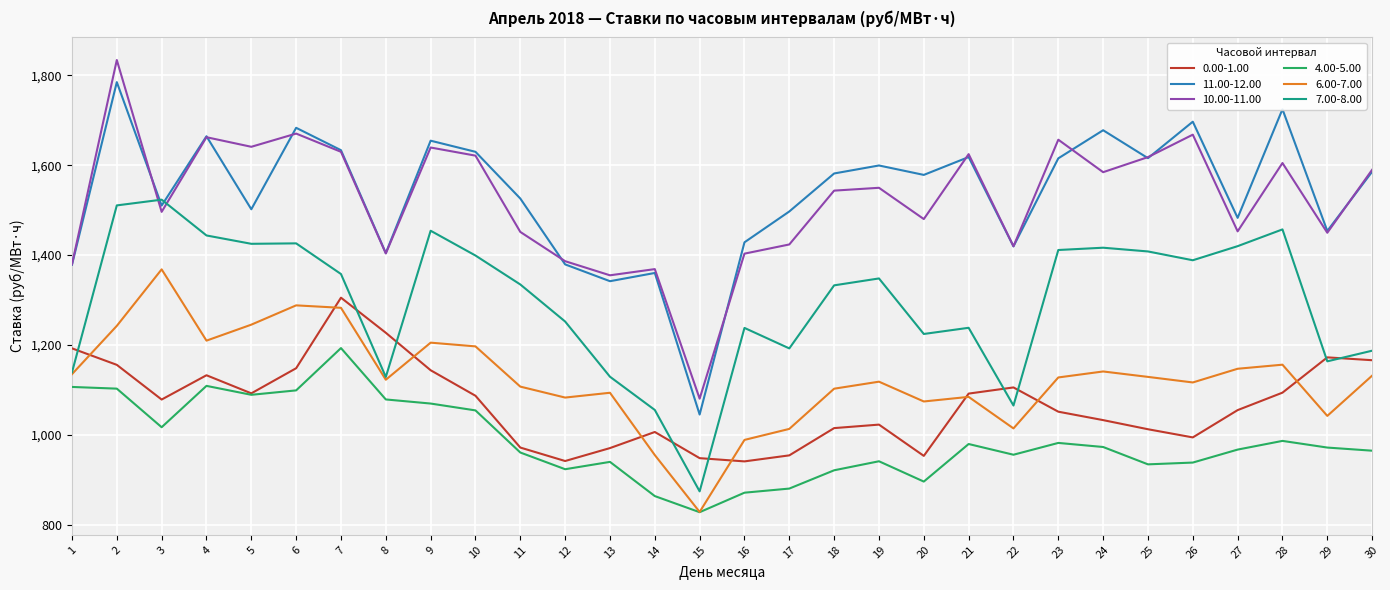

At how many categories does at least one series exceed 1097?

29